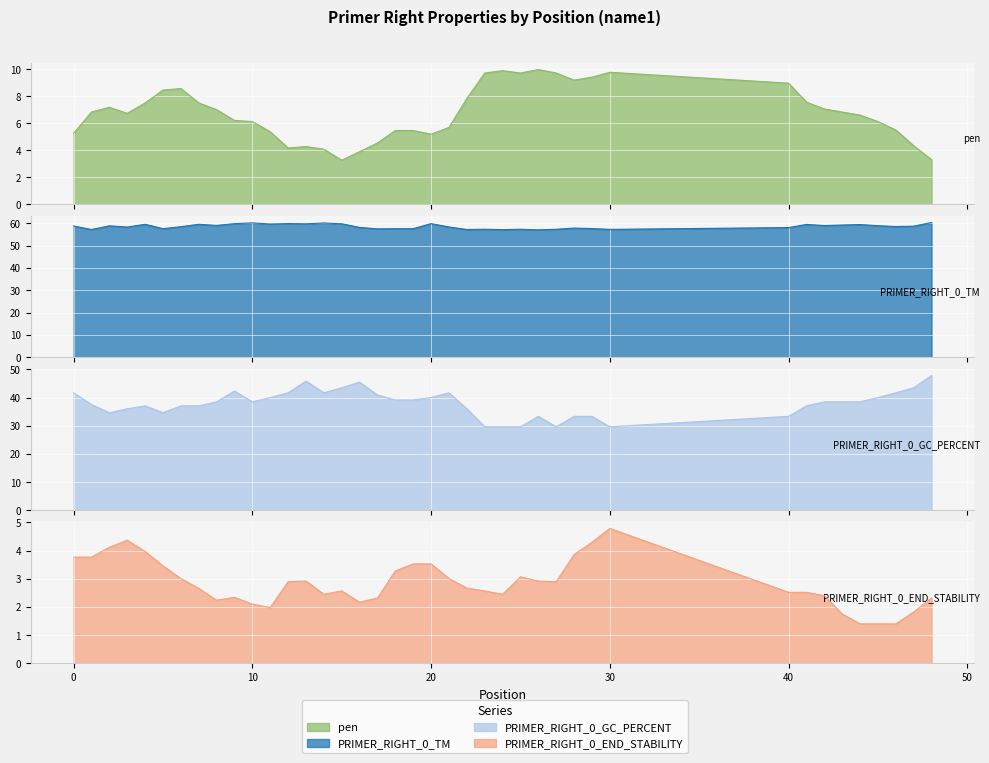

The PRIMER_RIGHT_0_TM series shows 57.8 at 28. True or false?

True